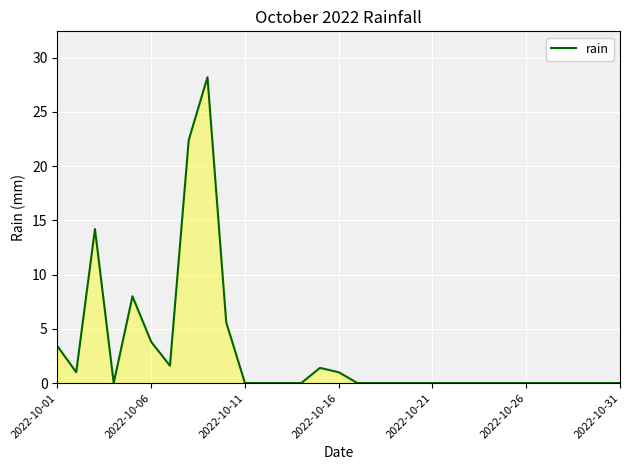

What is the greatest value displayed?

28.2